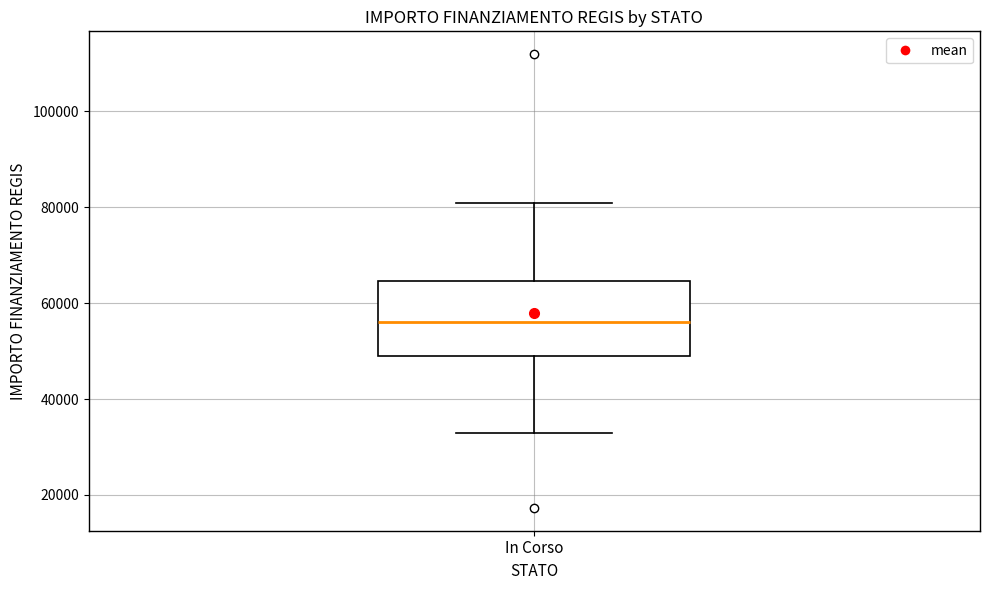

Read this box plot against the y-axis: the position of the median line, the range covered by the box, and the ends of both whiskers. The values are not printed on the chart, so give them approximately, as read against the axis.

median 56000, box 50000 to 64000, whiskers 32000 to 80000